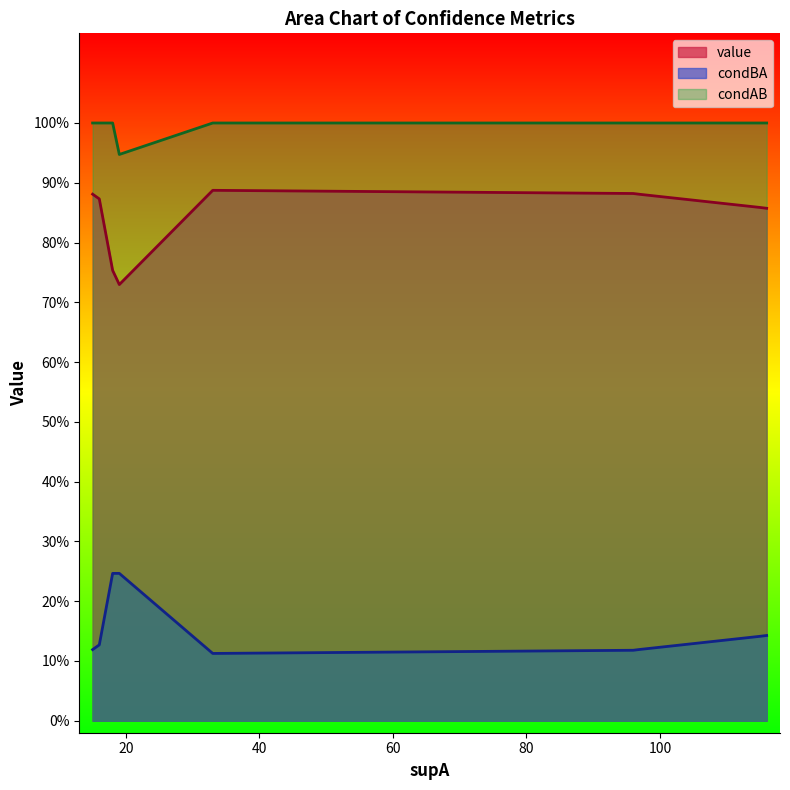

What is the average value of the condAB series?

1.0